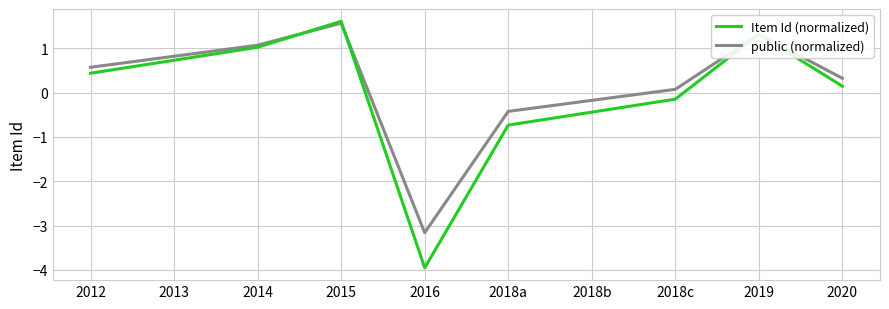

What is the greatest value displayed?

1.6